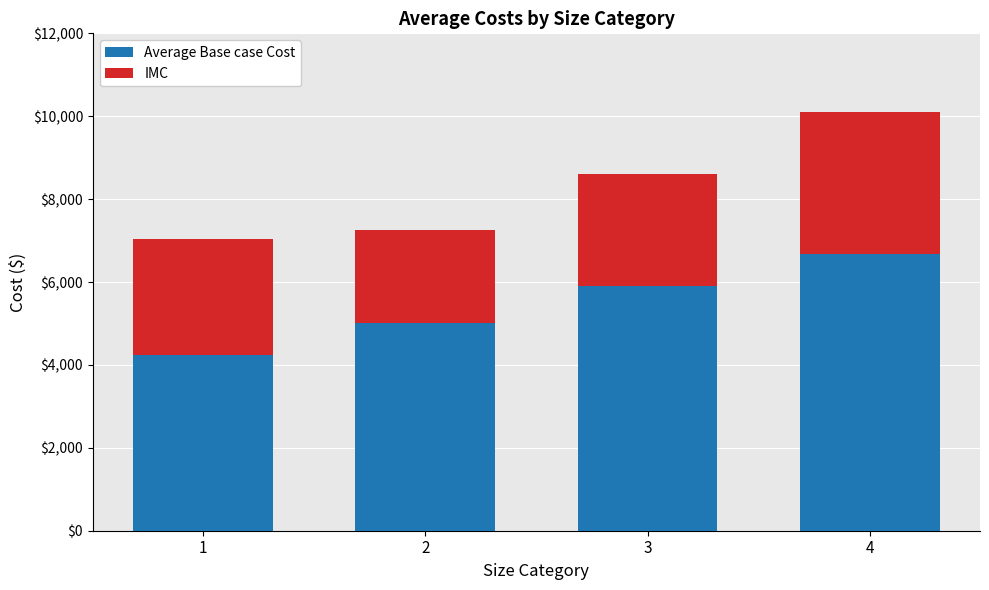

List the labels in order of Average Base case Cost value, largest first.

4, 3, 2, 1